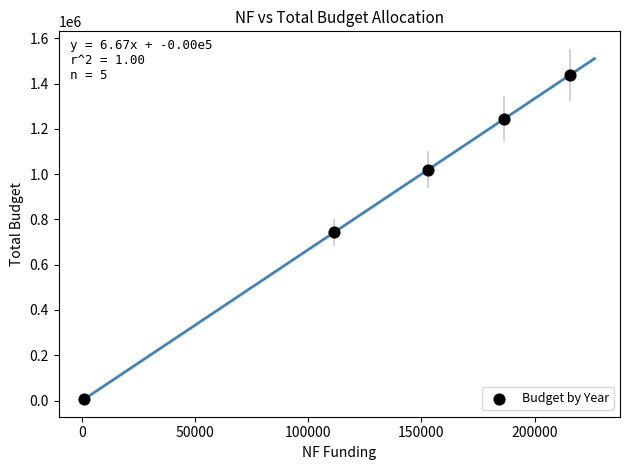

What is the average Y value?

890249.4